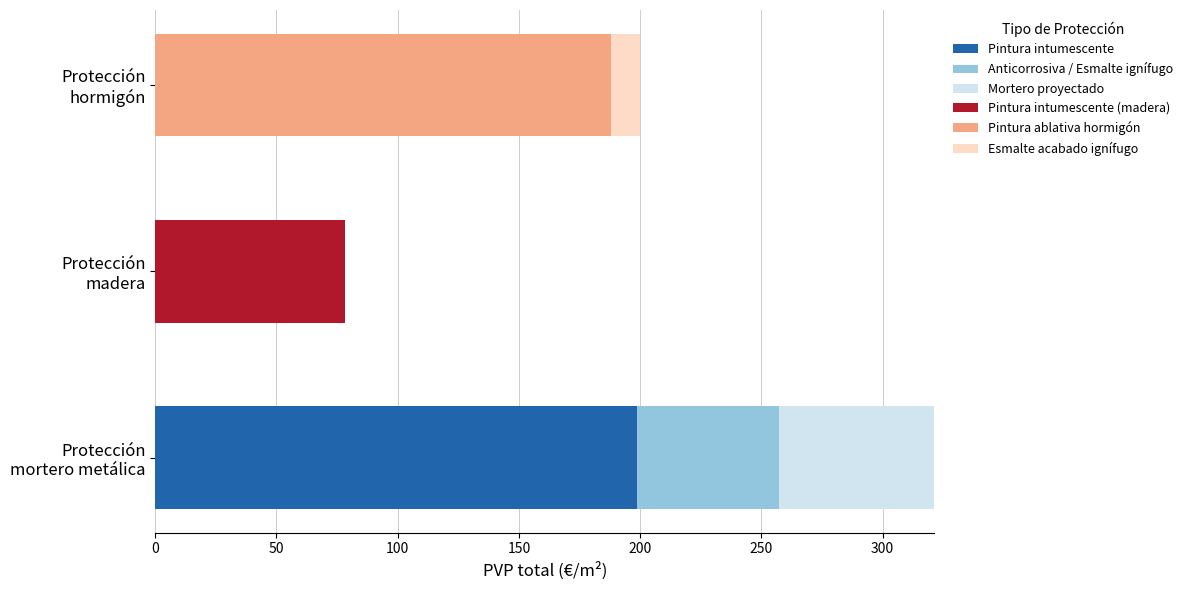

What are all the series names shown in the legend?

Pintura intumescente, Anticorrosiva / Esmalte ignífugo, Mortero proyectado, Pintura intumescente (madera), Pintura ablativa hormigón, Esmalte acabado ignífugo